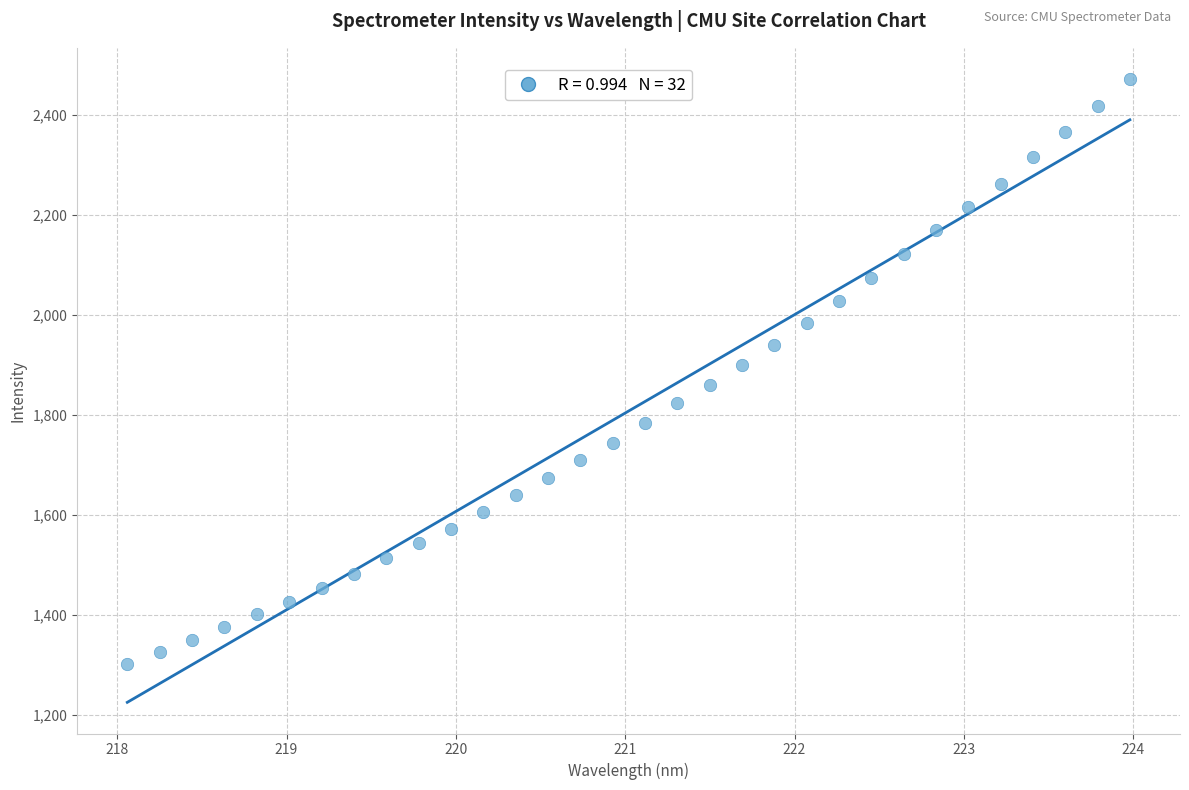

What is the range of Y values (max minus min)?

1170.4